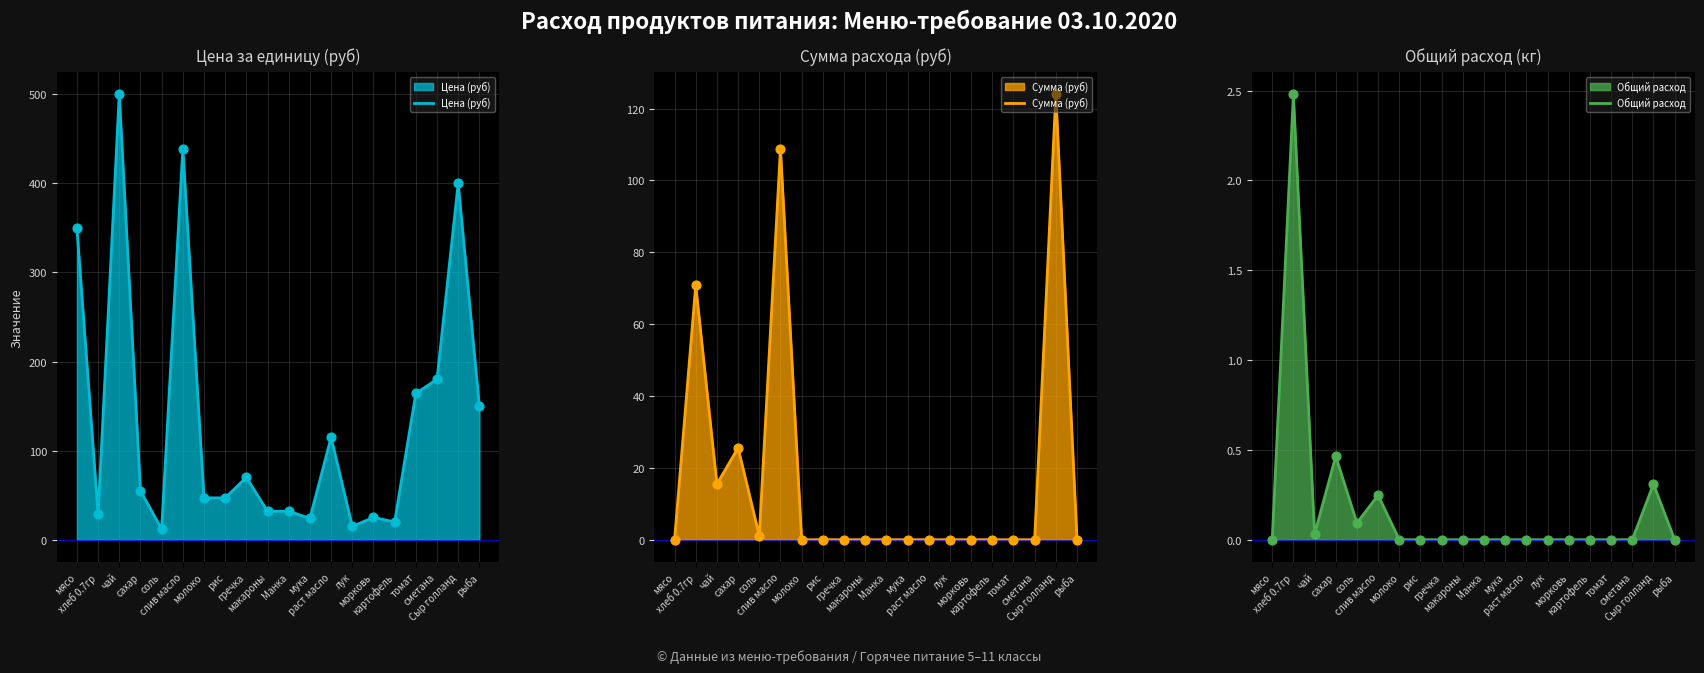

What are all the series names shown in the legend?

Цена (руб), Сумма (руб), Общий расход